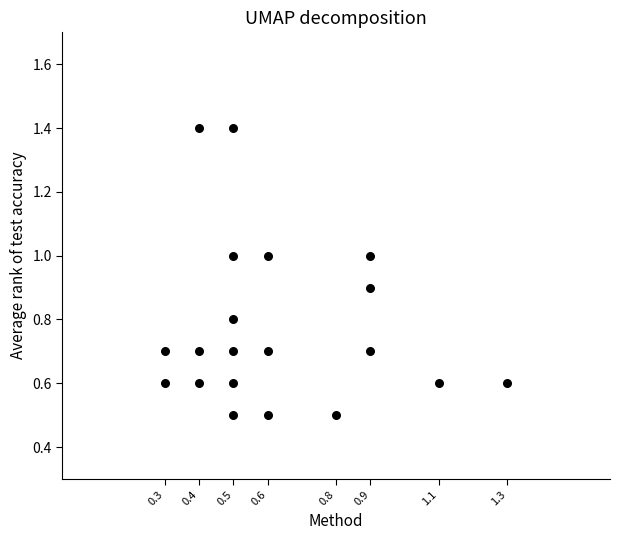

What is the range of X values (max minus min)?

1.0